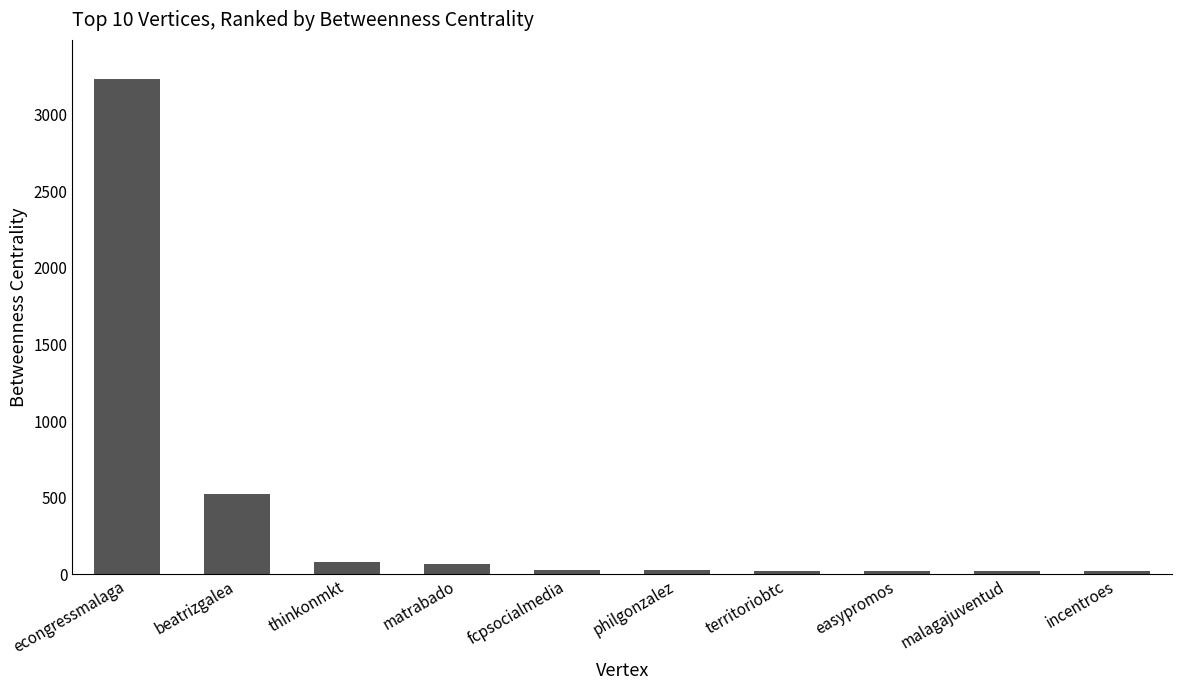

Approximately how many times larger is the value at philgonzalez compared to thinkonmkt?

0.4